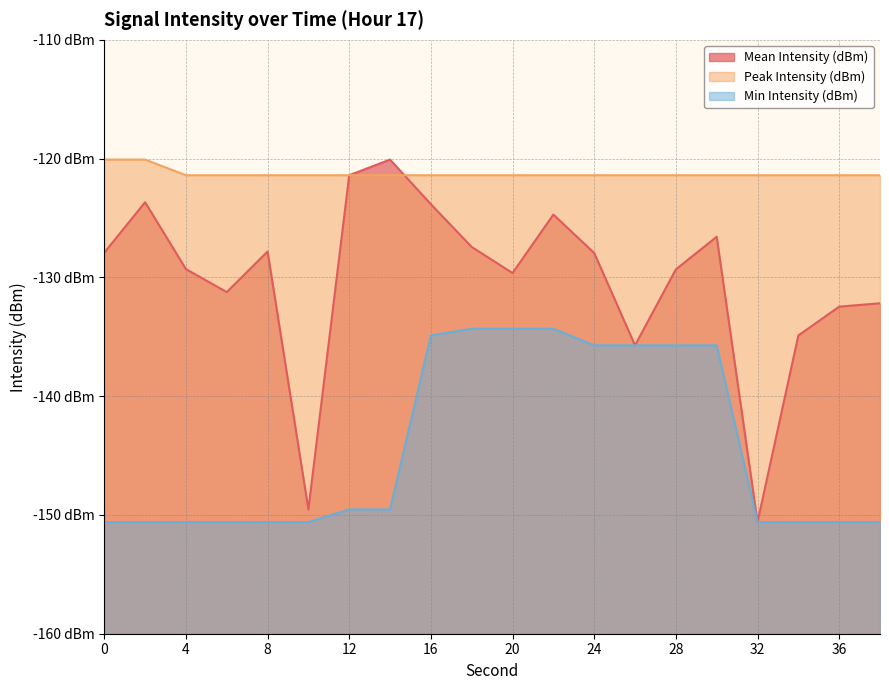

At 30, list the series in order from largest to smallest.

Peak Intensity (dBm), Mean Intensity (dBm), Min Intensity (dBm)